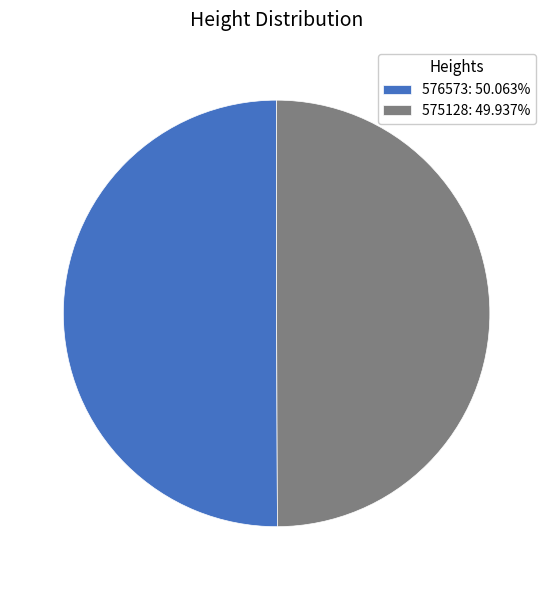

True or false: 575128 accounts for 50% of the total.

True